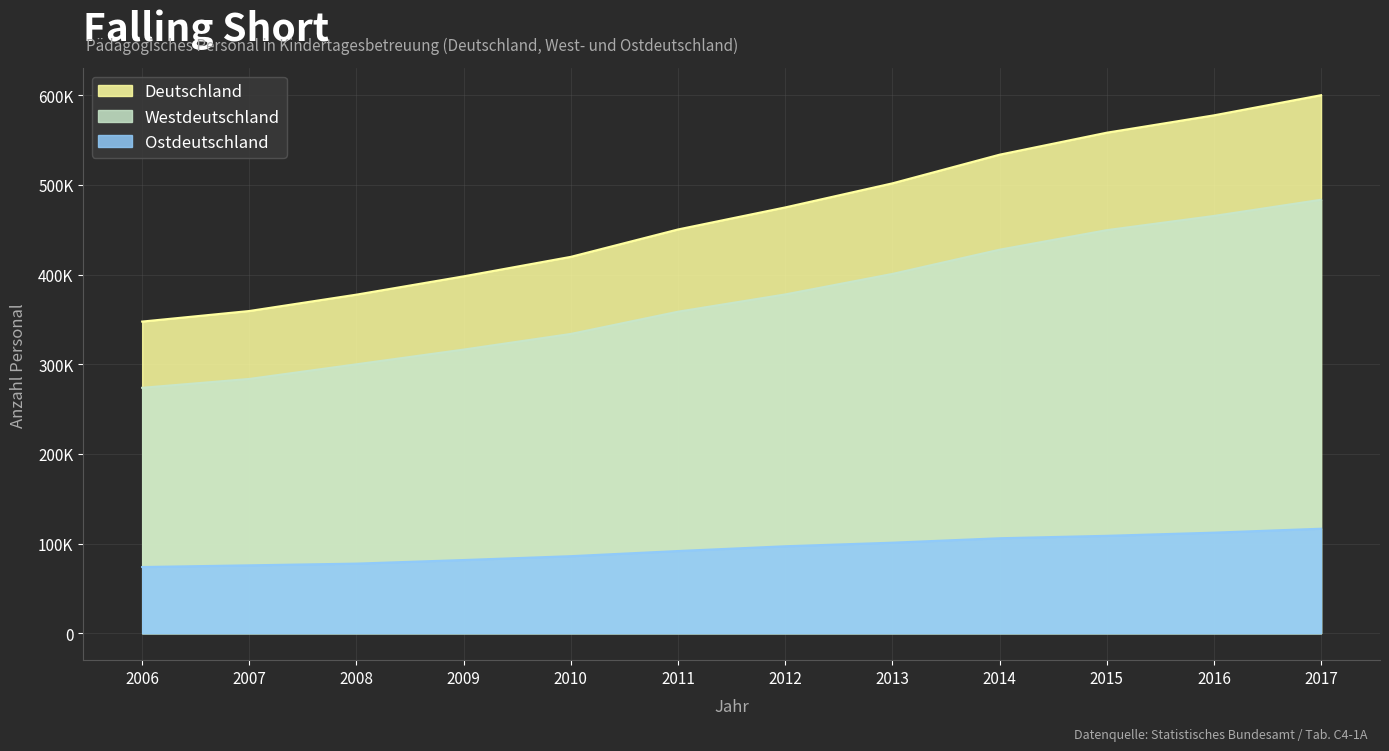

True or false: Ostdeutschland and Westdeutschland intersect in this chart.

False